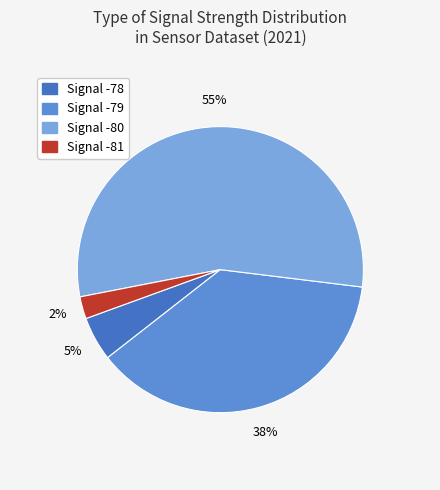

Is there a majority slice in this chart?

Yes